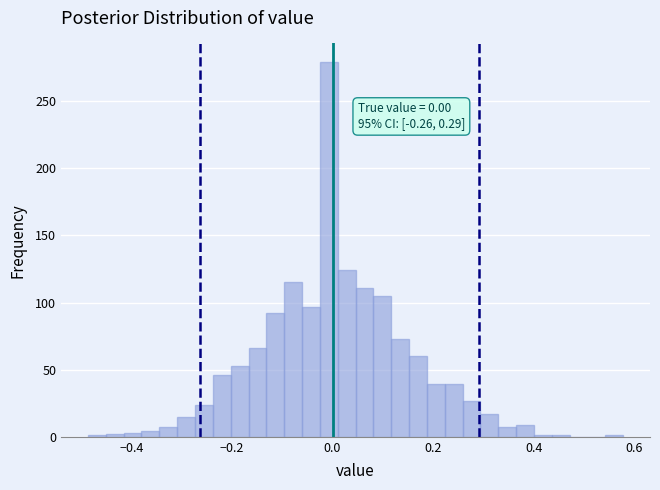

Read against the x-axis, roughly where is the centre of the tallest bar?

0.00